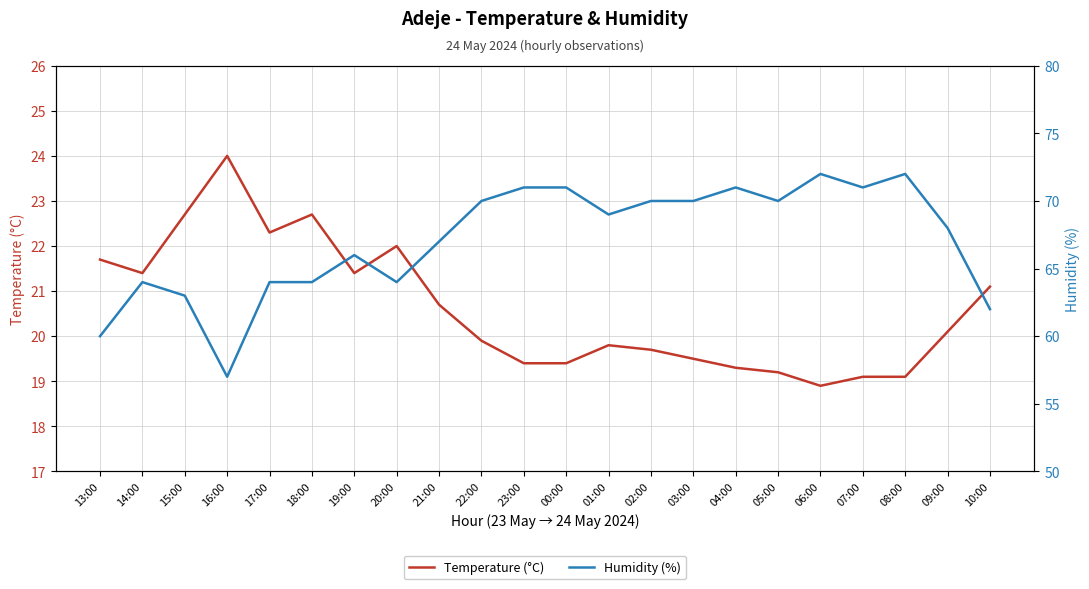

Which series has the largest range (max minus min)?

Humidity (%)